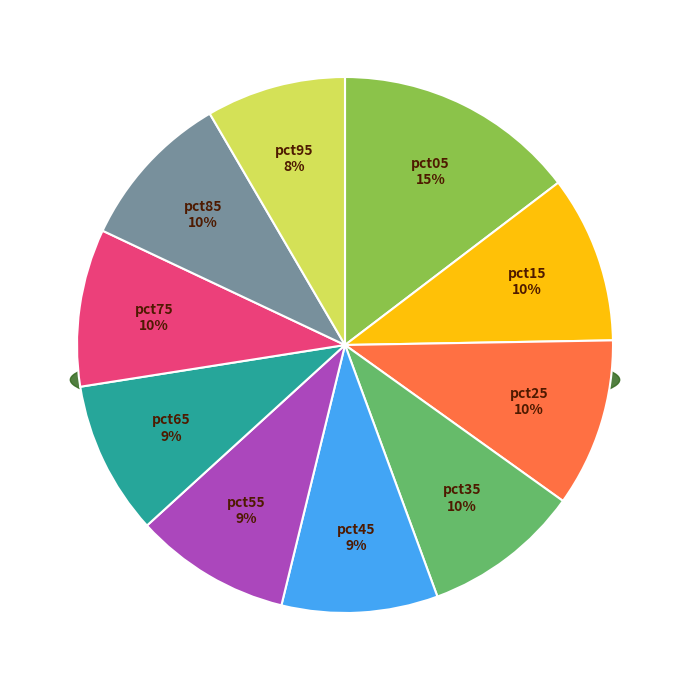

Rank the categories by value from lowest to highest.

pct95, pct65, pct45, pct55, pct75, pct35, pct85, pct15, pct25, pct05